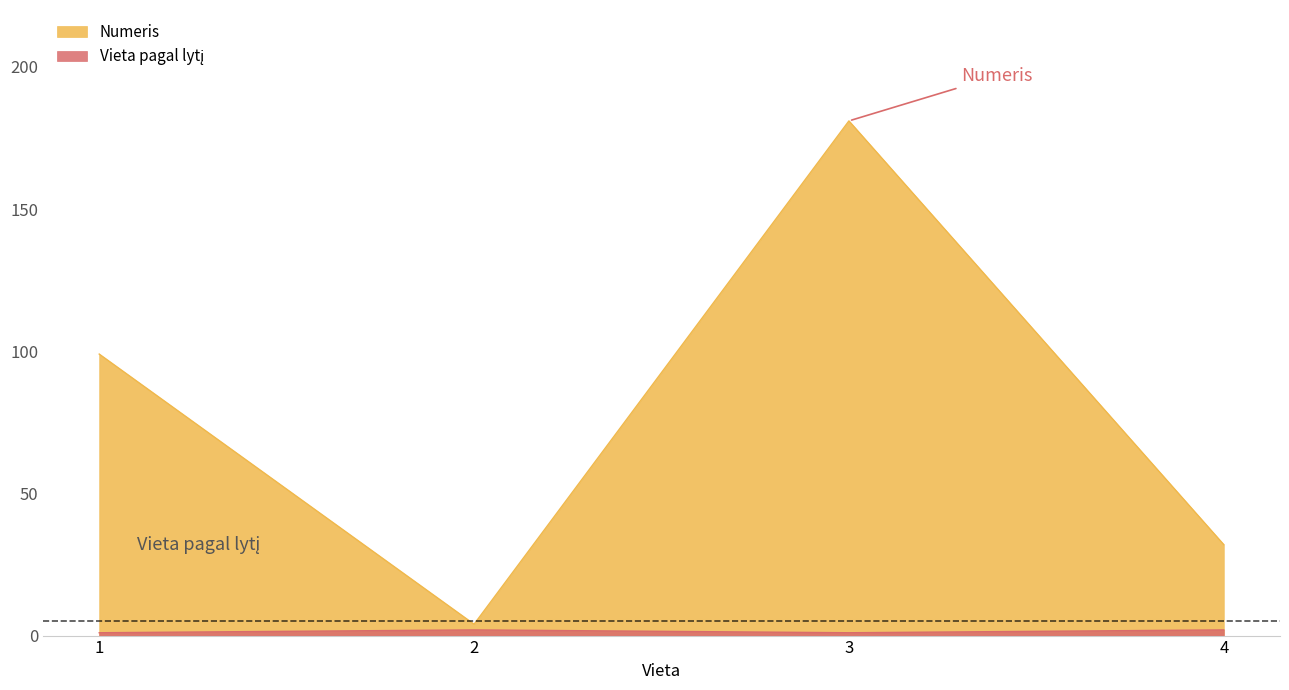

Reading left to right, extract all data points from this chart.

Numeris: 99	4	181	32
Vieta pagal lytį: 1	2	1	2